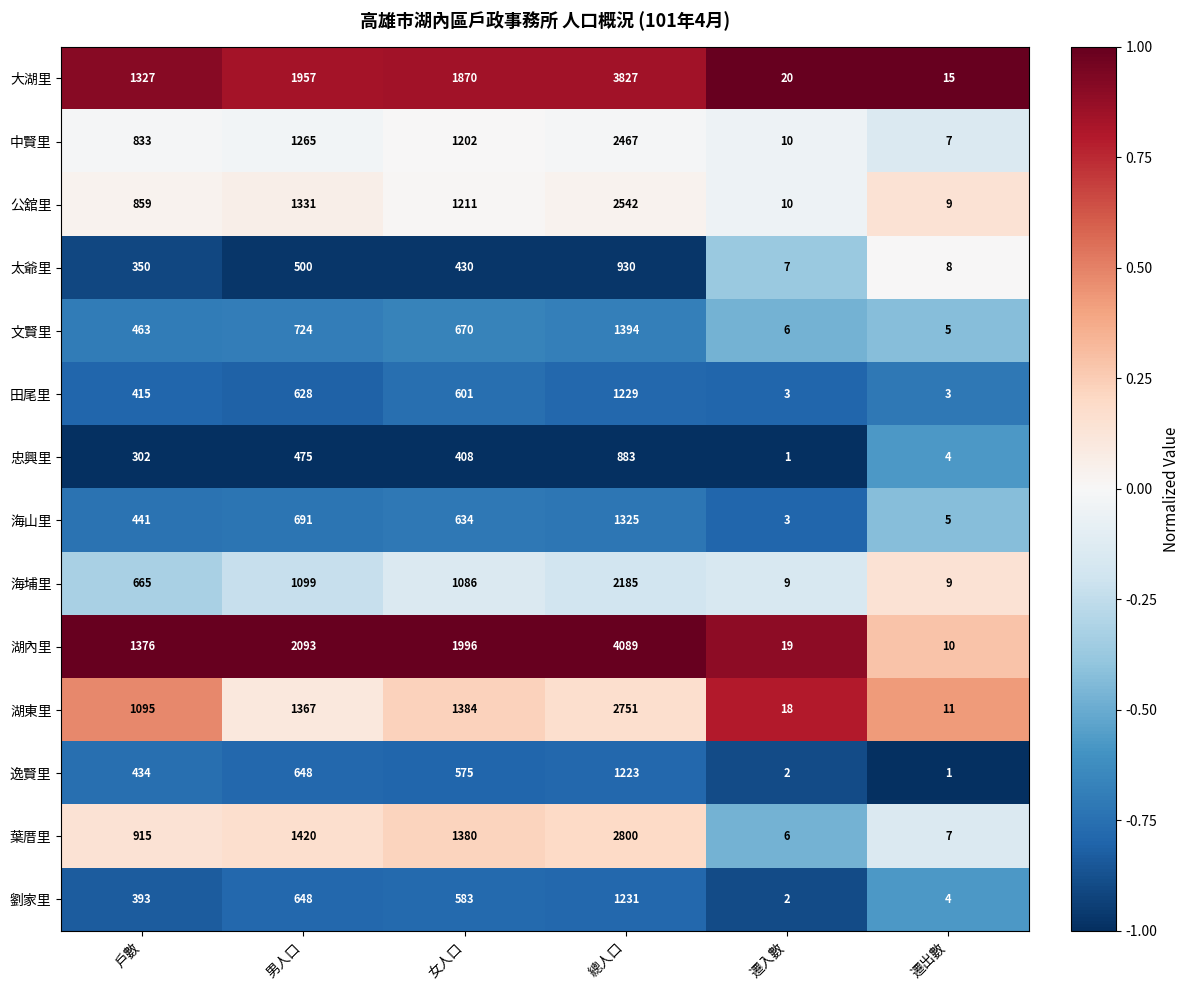

What is the average value of the 中賢里 series?

964